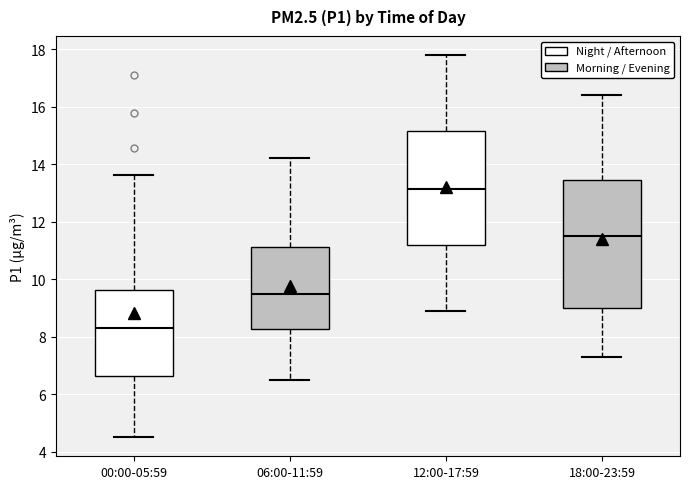

Where does the upper whisker of the box for 00:00-05:59 end on the y-axis? The values are not printed on the chart, so give them approximately, as read against the axis.

13.6